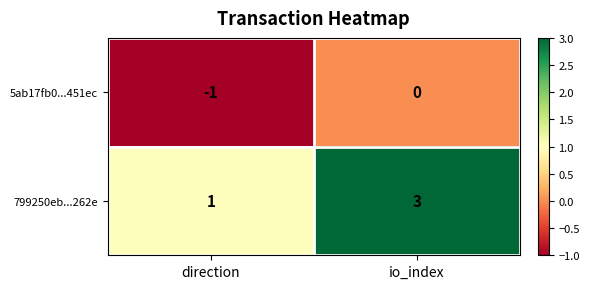

List the series in order of their peak value, highest first.

799250eb...262e, 5ab17fb0...451ec